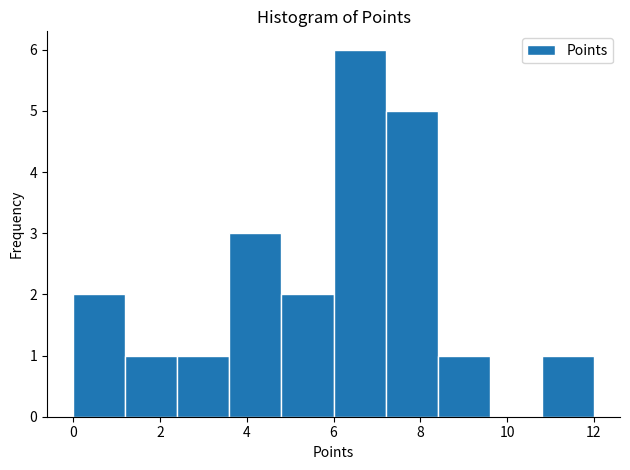

Over which range of the x-axis is the bar tallest?

6.0 to 7.2